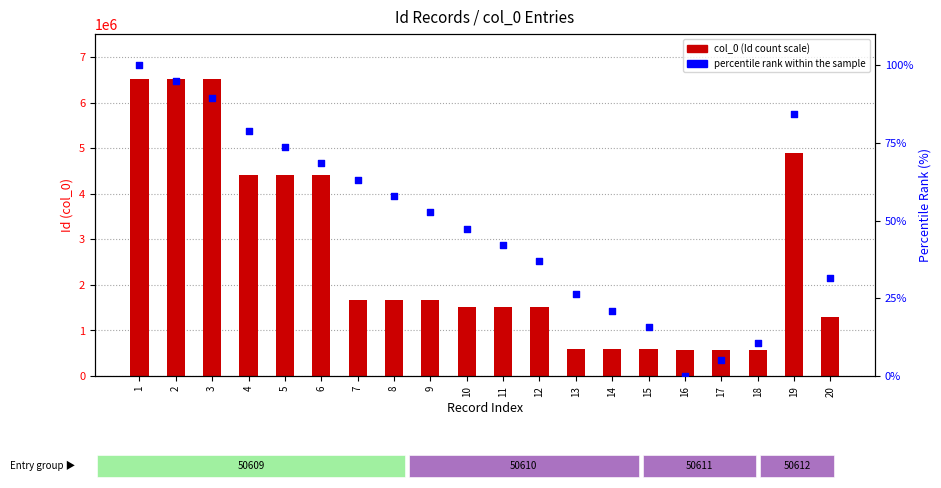

At which category is the sum across all series the highest?

1